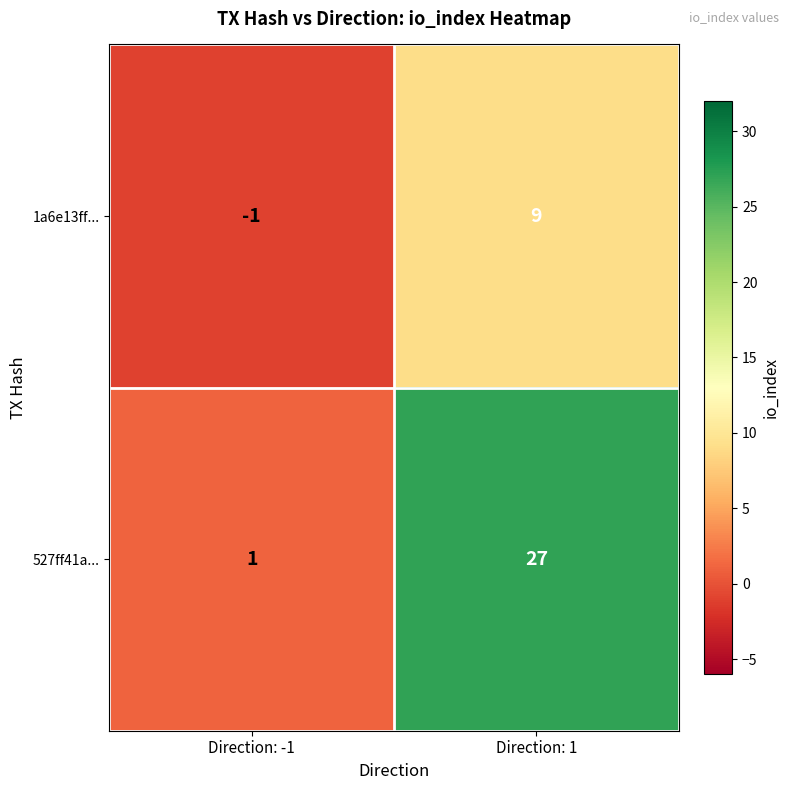

At which category is the sum across all series the highest?

Direction: 1